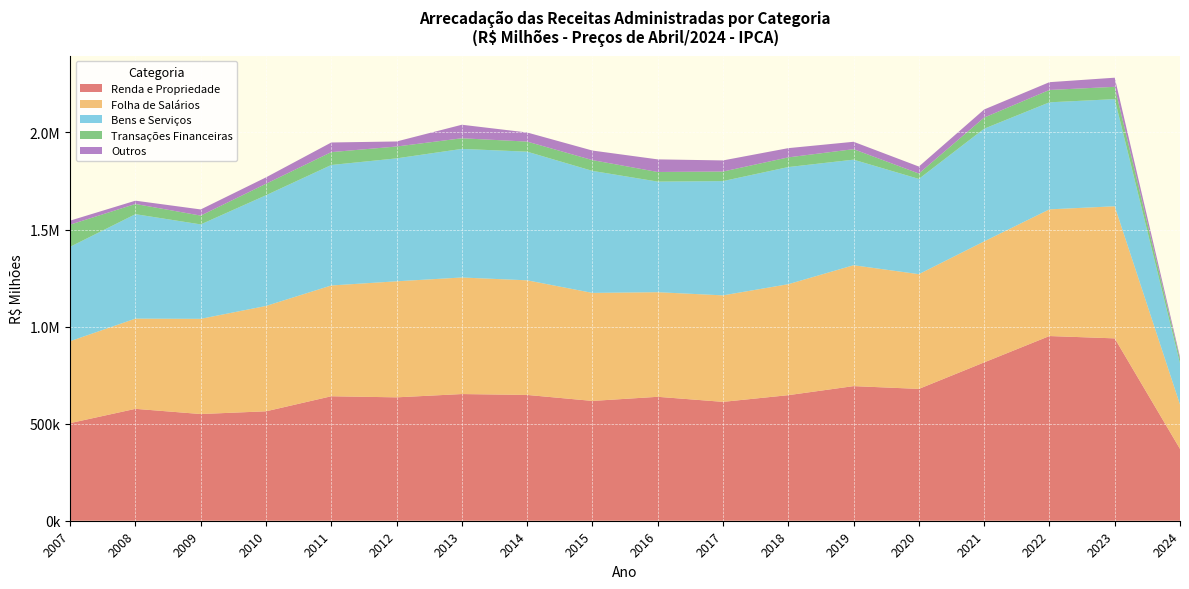

Reading left to right, extract all data points from this chart.

Renda e Propriedade: 502825.4	576403.9	549669.5	563712.6	641230.3	635617.9	652580.5	648033.5	617191.9	638380.2	612334.1	646869.0	693445.9	679117.8	815656.1	951442.6	939417.6	370011.3
Folha de Salários: 422112.8	464743.3	490391.6	542682.2	570671.2	597794.1	600436.2	590447.1	556436.6	538866.8	548628.3	571648.3	622747.5	591050.8	623355.7	652578.7	680532.5	228457.4
Bens e Serviços: 486297.8	538140.6	486435.2	570396.4	620718.4	633320.9	662513.9	662725.9	628562.3	569784.2	588669.7	603446.8	543872.0	490683.2	580550.4	551449.9	551919.1	212262.2
Transações Financeiras: 114162.0	52431.8	45353.8	59090.9	66268.4	61029.4	54709.7	51903.5	55504.4	49558.4	49200.2	49850.2	54052.1	27759.2	57262.9	63610.6	63349.2	21212.9
Outros: 20614.7	17036.2	31759.5	32961.1	49644.9	25971.0	69679.2	46976.8	49277.5	64941.2	57305.4	47589.3	38058.5	35986.4	41687.7	40139.8	47046.3	11406.5